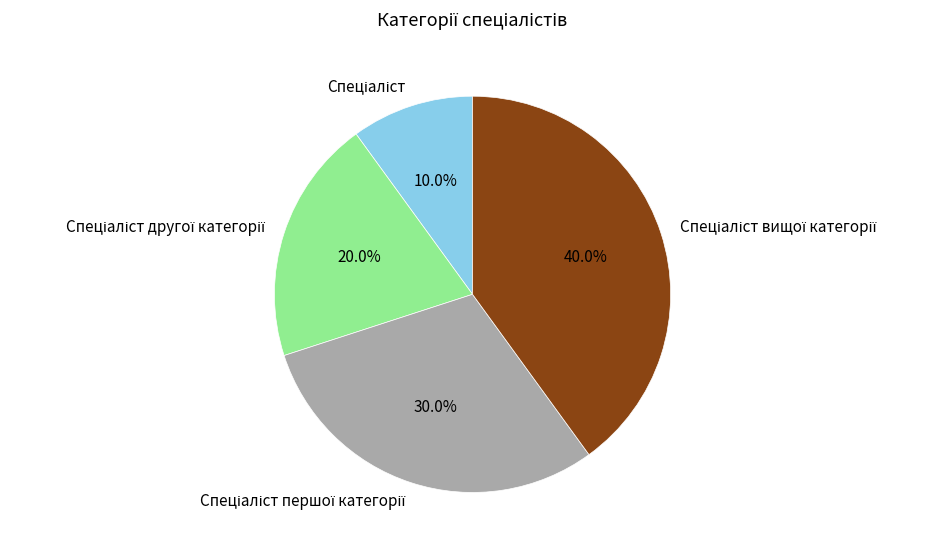

To the nearest percent, what is the difference between the largest and smallest slice percentages?

30%